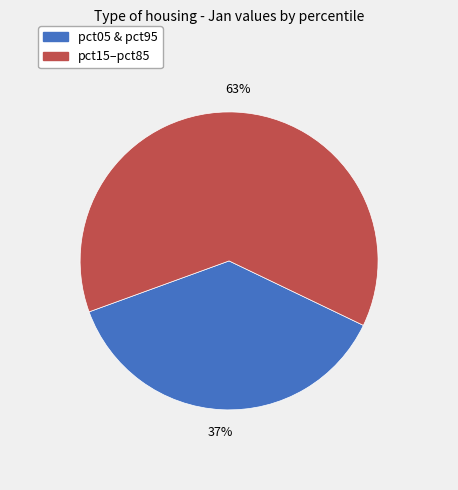

True or false: pct05 & pct95 accounts for 37% of the total.

True